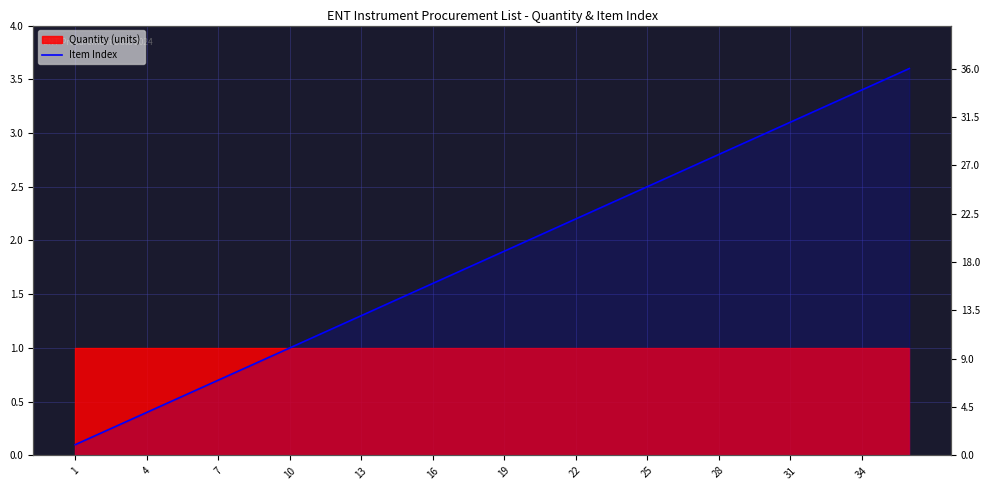

What is the change in value from 13 to 30?

+17